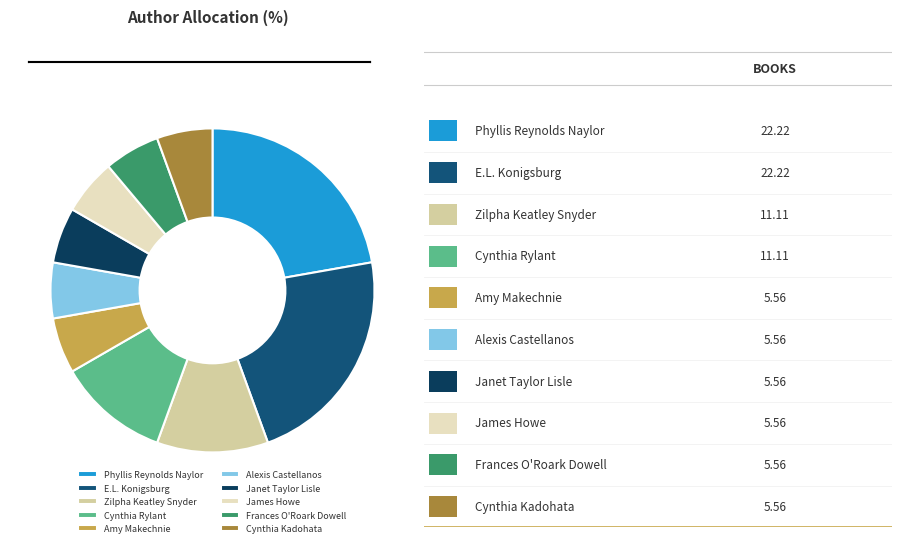

Which slice is the largest?

Phyllis Reynolds Naylor